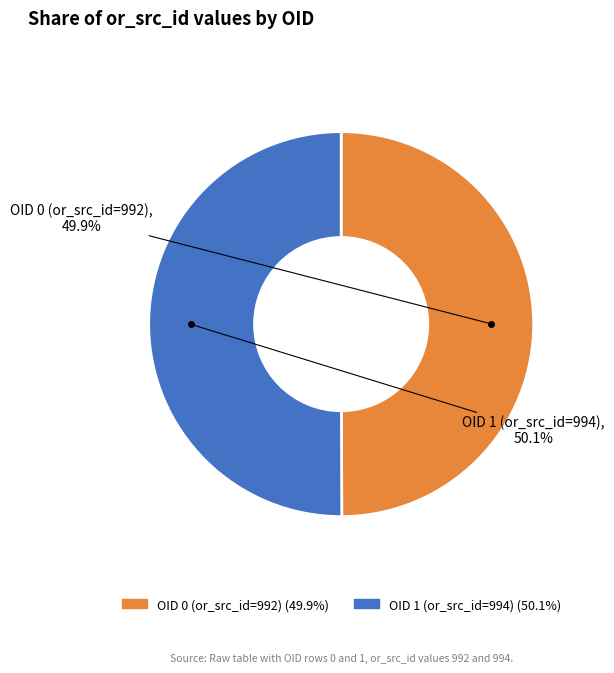

Approximately how many times larger is the value at OID 1 (or_src_id=994) compared to OID 0 (or_src_id=992)?

1.0